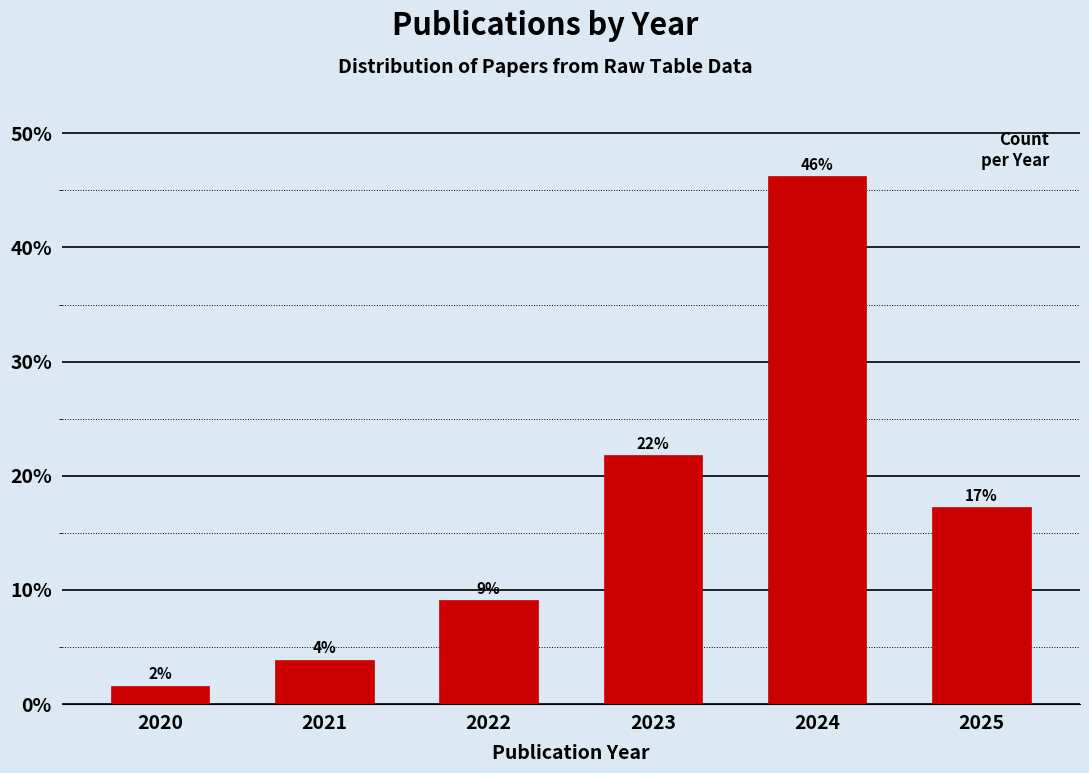

Are the bars horizontal?

No